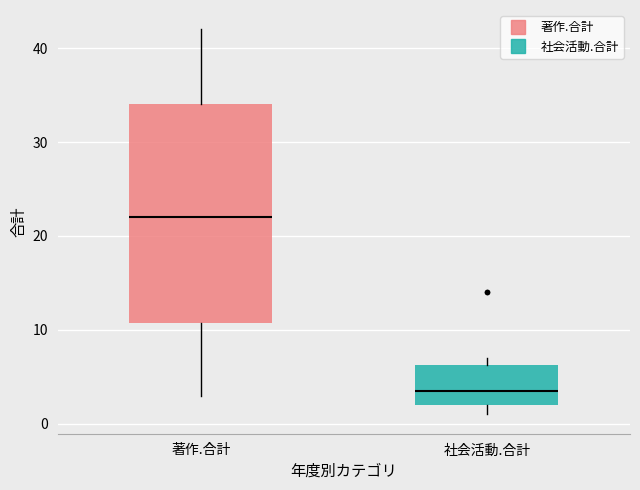

Which box is the tallest, from its lower edge to its upper edge?

著作.合計